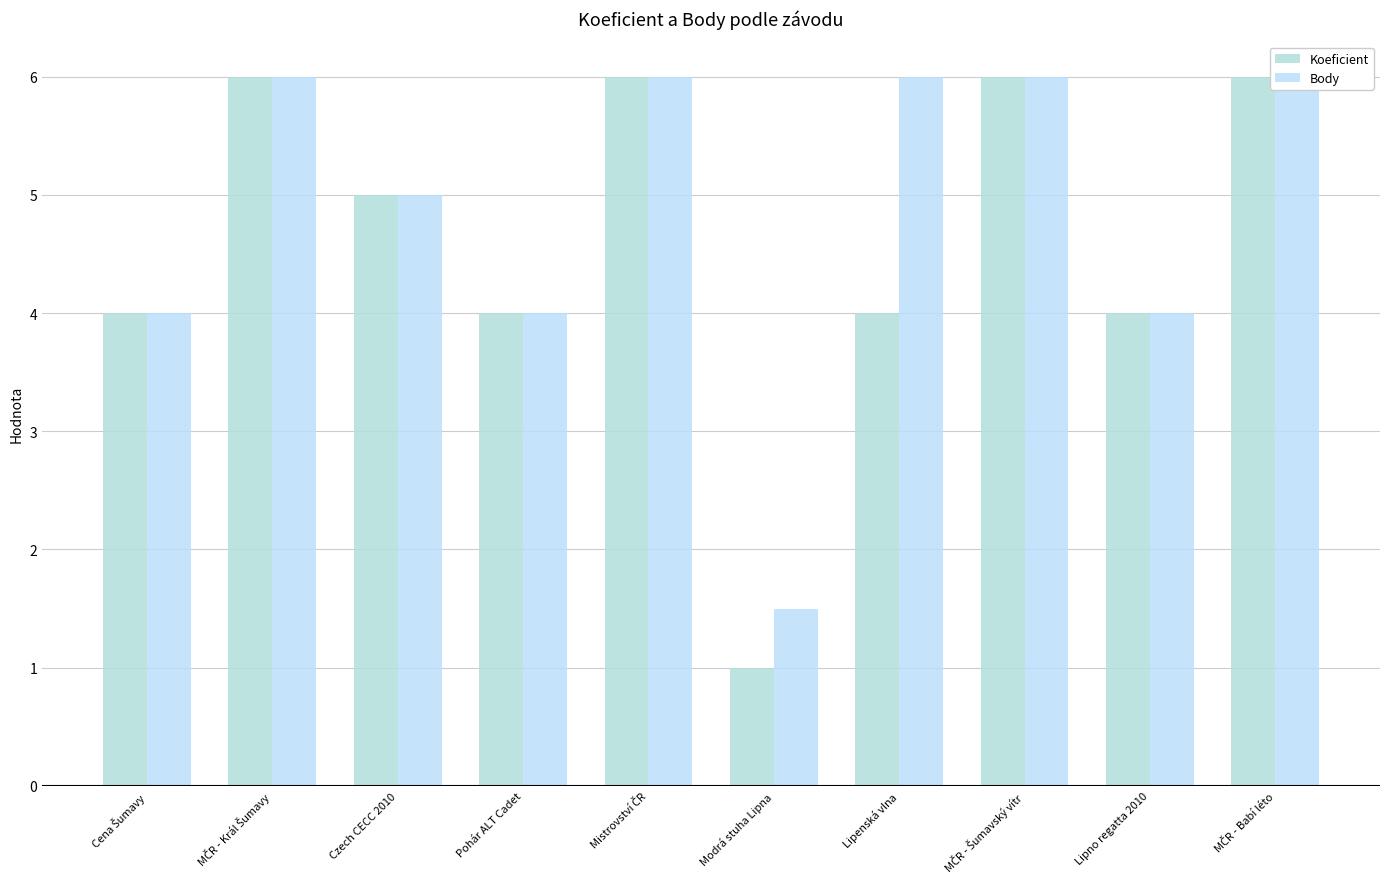

What is the difference between the maximum and minimum values in the Koeficient series?

5.0